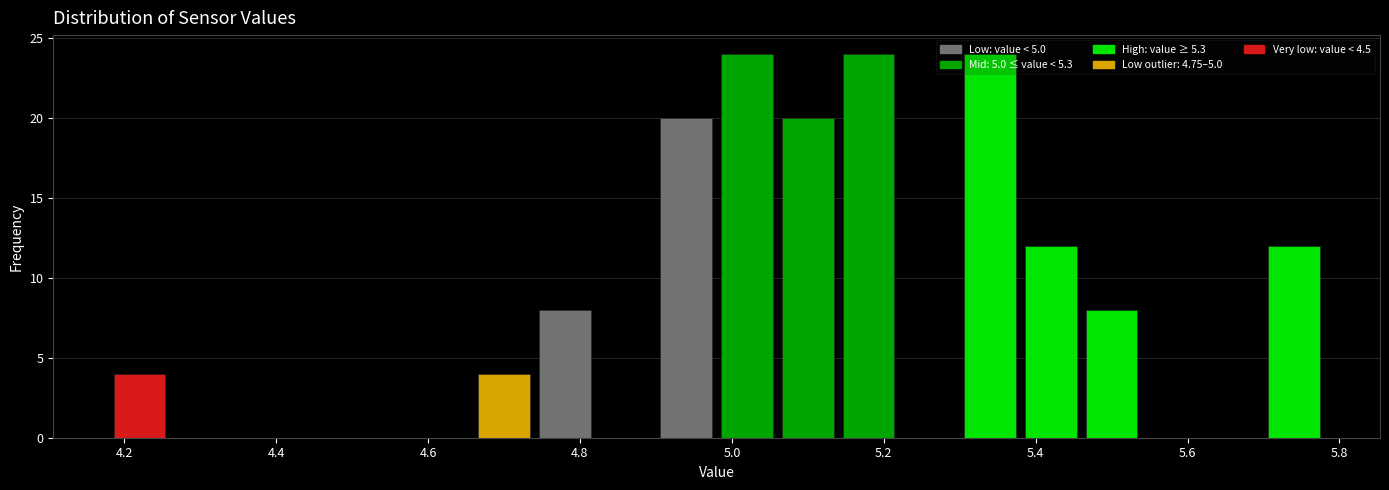

Reading left to right, list every bar in this chart as the range it spans on the x-axis followed by its height. The values are not printed on the chart, so give them approximately, as read against the axis.

4.18 to 4.26: 4
4.26 to 4.34: 0
4.34 to 4.42: 0
4.42 to 4.50: 0
4.50 to 4.58: 0
4.58 to 4.66: 0
4.66 to 4.74: 4
4.74 to 4.82: 8
4.82 to 4.90: 0
4.90 to 4.98: 20
4.98 to 5.06: 24
5.06 to 5.14: 20
5.14 to 5.22: 24
5.22 to 5.30: 0
5.30 to 5.38: 24
5.38 to 5.46: 12
5.46 to 5.54: 8
5.54 to 5.62: 0
5.62 to 5.70: 0
5.70 to 5.78: 12